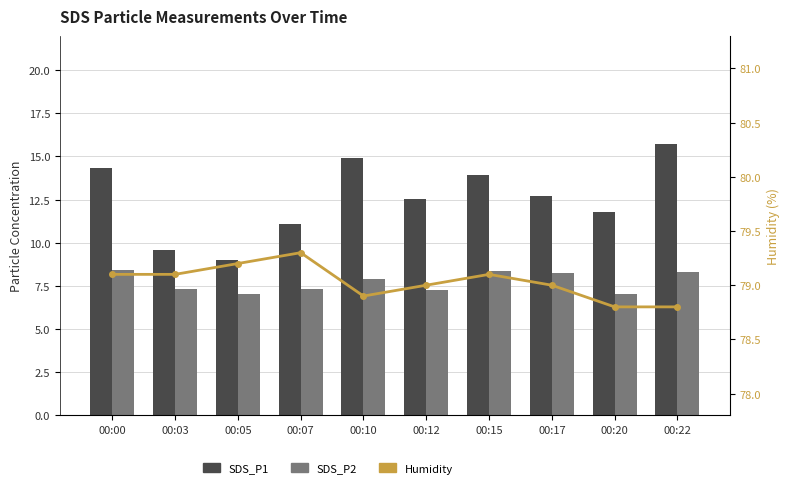

What is the value of the SDS_P1 bar at the 1st from the left?

14.3